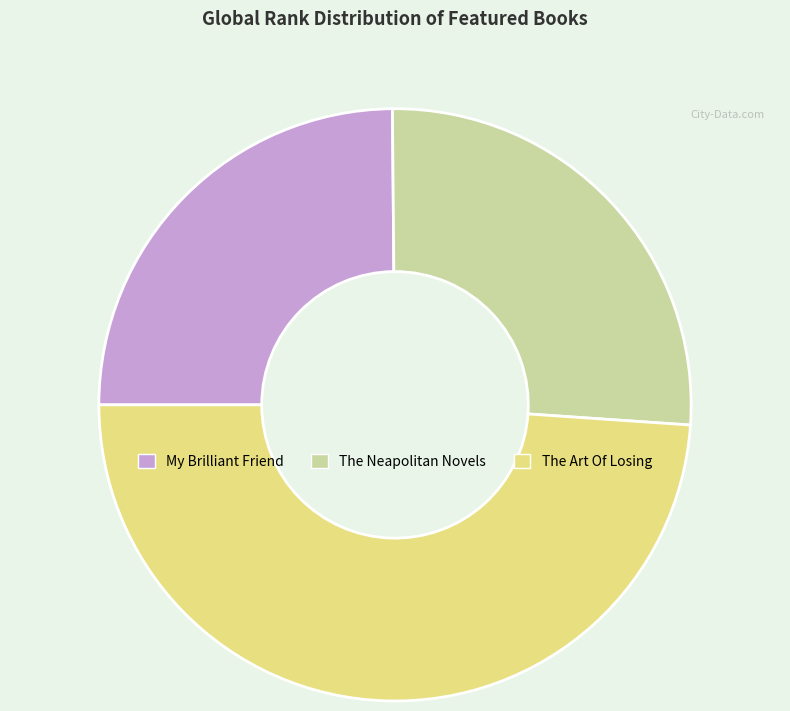

Is it true that The Art Of Losing is 43% of the pie?

False